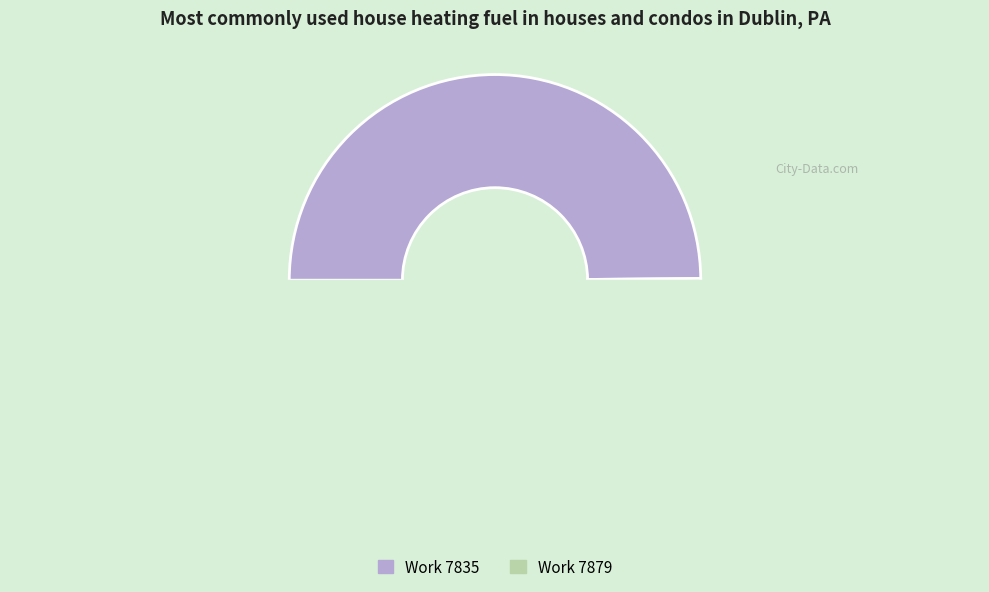

How many segments does this pie chart have?

2